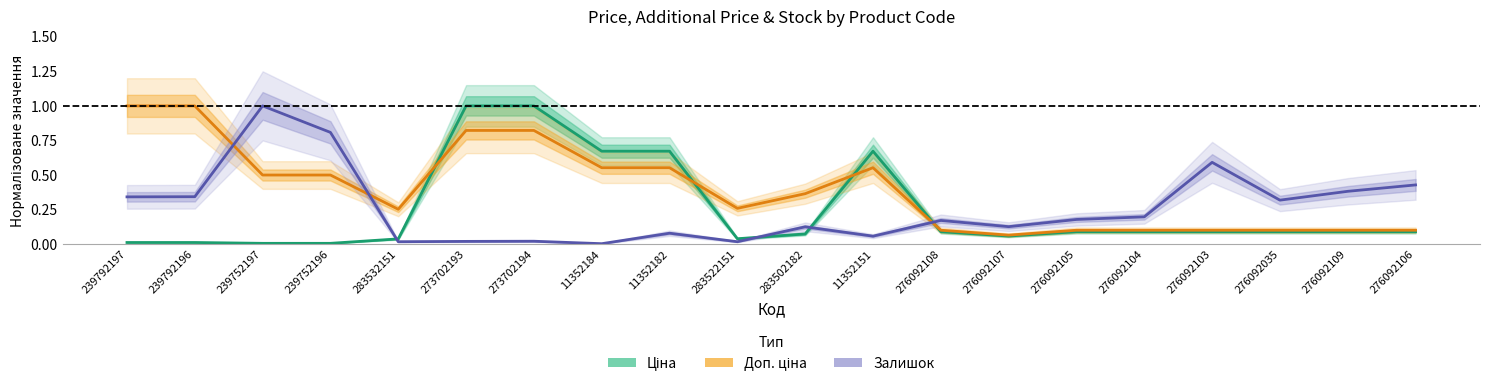

After their last crossing, which series has the higher values: Ціна or Залишок?

Залишок